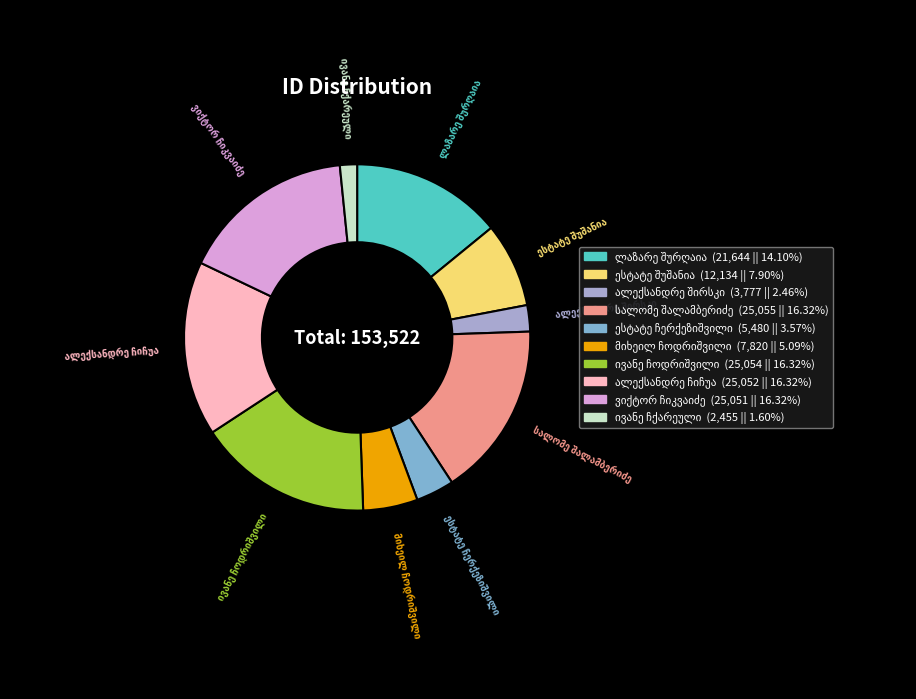

Does any single category account for the majority?

No